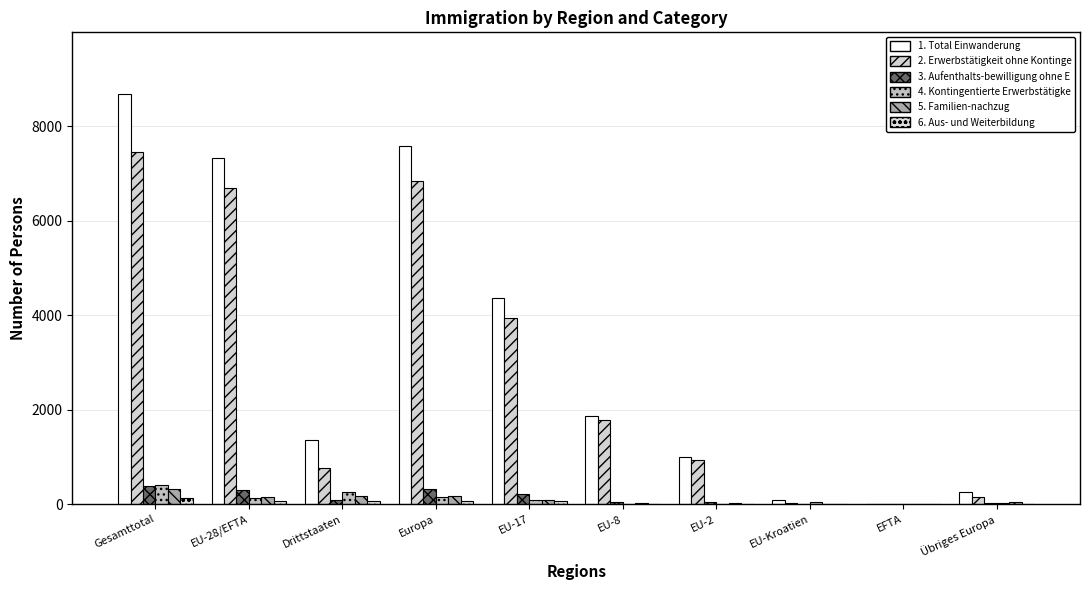

Reading left to right, extract all data points from this chart.

Total Einwanderung: Gesamttotal=8689	EU-28/EFTA=7333	Drittstaaten=1356	Europa=7589	EU-17=4372	EU-8=1872	EU-2=1001	EU-Kroatien=79	EFTA=9	Übriges Europa=256
Erwerbstätigkeit ohne Kontingenti: Gesamttotal=7449	EU-28/EFTA=6694	Drittstaaten=755	Europa=6853	EU-17=3935	EU-8=1792	EU-2=932	EU-Kroatien=27	EFTA=8	Übriges Europa=159
Aufenthalts-bewilligung ohne Erwerbs: Gesamttotal=389	EU-28/EFTA=296	Drittstaaten=93	Europa=325	EU-17=210	EU-8=39	EU-2=35	EU-Kroatien=12	EFTA=0	Übriges Europa=29
Kontingentierte Erwerbstätigkeit: Gesamttotal=395	EU-28/EFTA=131	Drittstaaten=264	Europa=154	EU-17=85	EU-8=6	EU-2=2	EU-Kroatien=38	EFTA=0	Übriges Europa=23
Familien-nachzug: Gesamttotal=316	EU-28/EFTA=143	Drittstaaten=173	Europa=182	EU-17=77	EU-8=32	EU-2=32	EU-Kroatien=2	EFTA=0	Übriges Europa=39
Aus- und Weiterbildung: Gesamttotal=138	EU-28/EFTA=68	Drittstaaten=70	Europa=73	EU-17=64	EU-8=3	EU-2=0	EU-Kroatien=0	EFTA=1	Übriges Europa=5